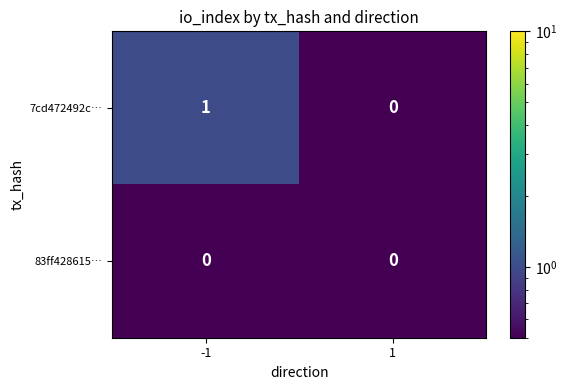

Between -1 and 1, which series saw the biggest shift?

7cd472492c…